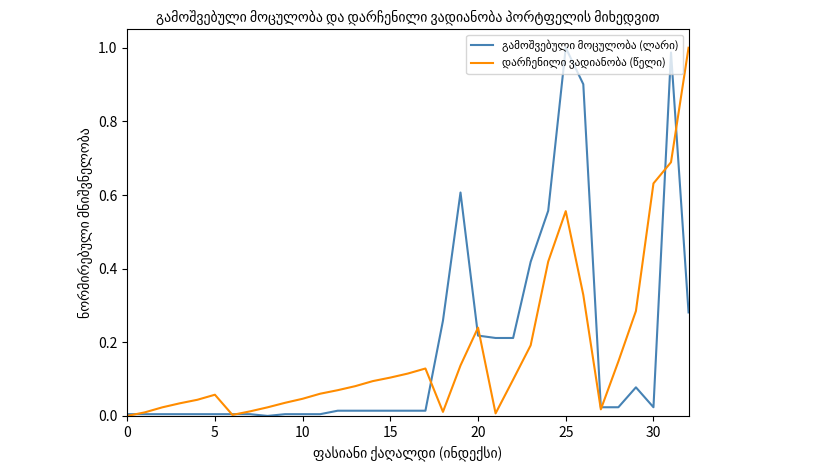

What is the label of the 20th point from the left?

19